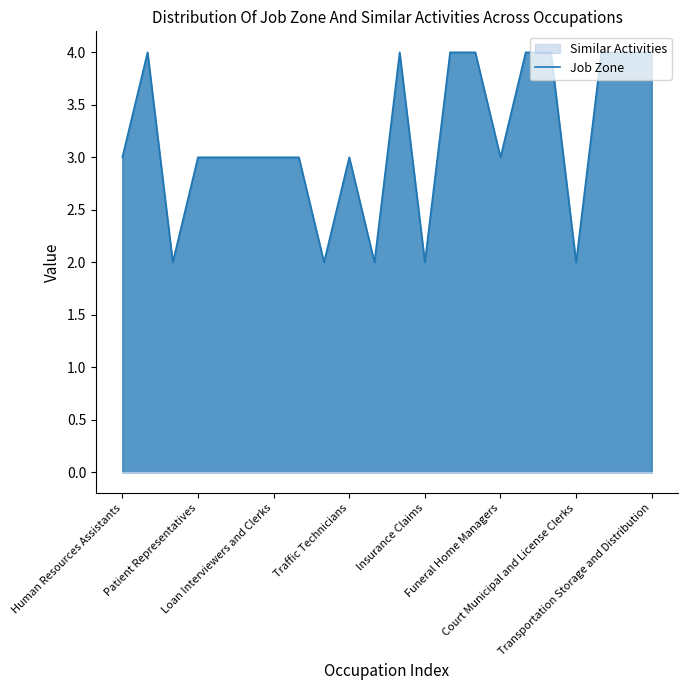

What is the maximum value shown in the chart?

4